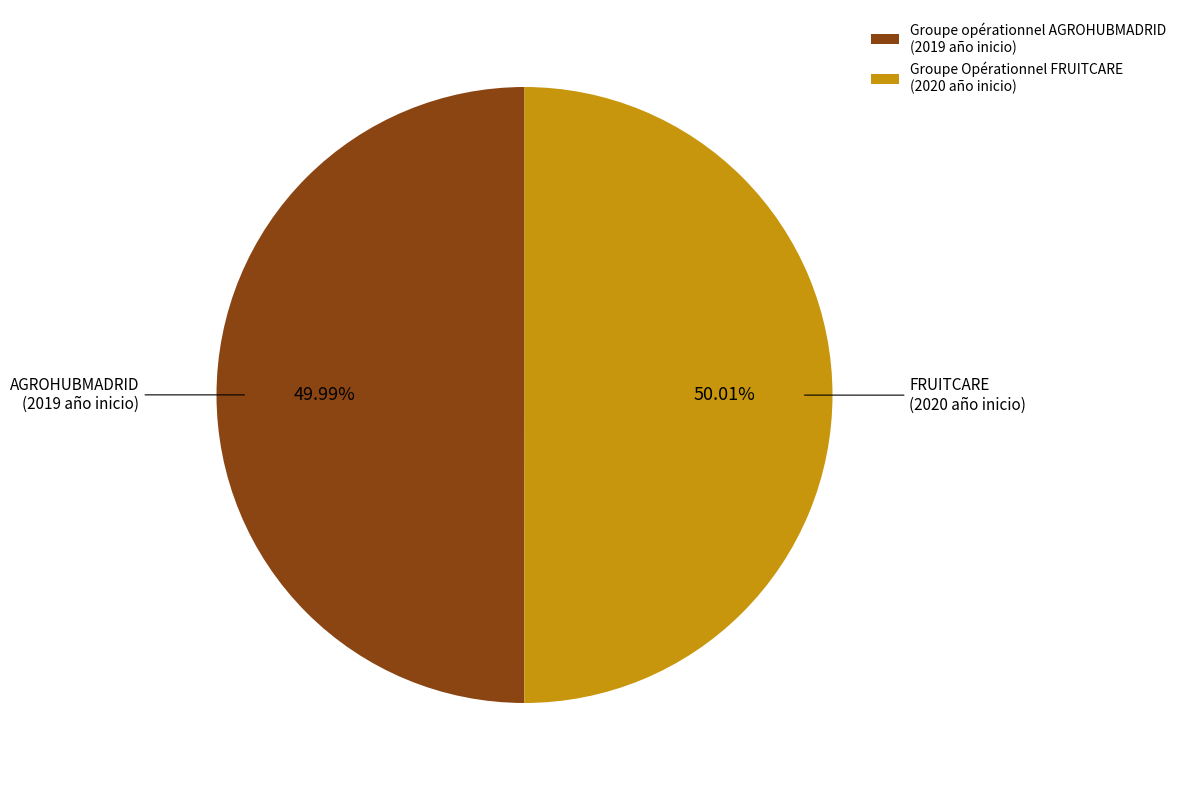

What portion of the pie excludes Groupe Opérationnel FRUITCARE?

50.0%